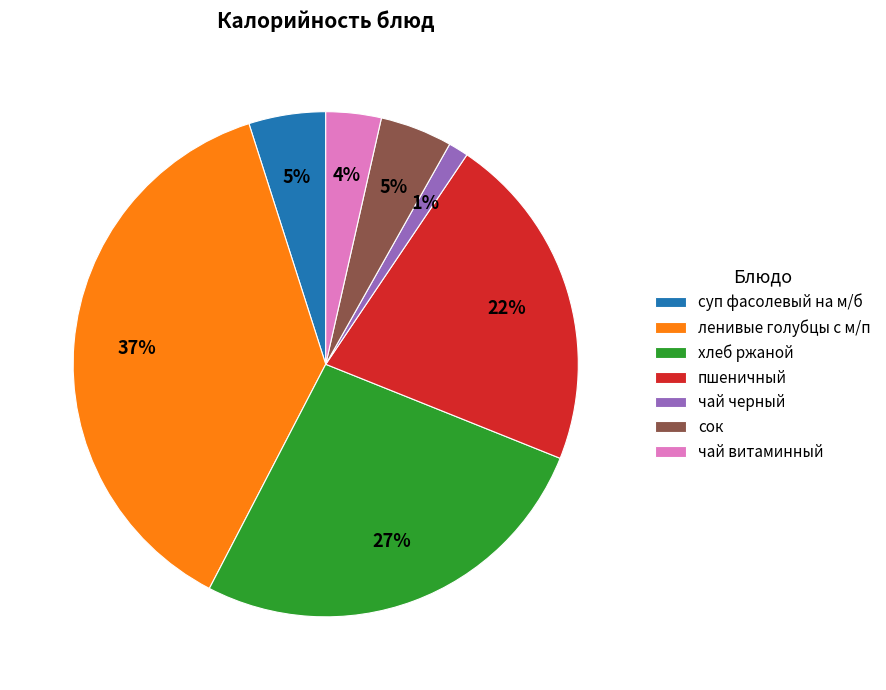

Which slice is the smallest?

чай черный